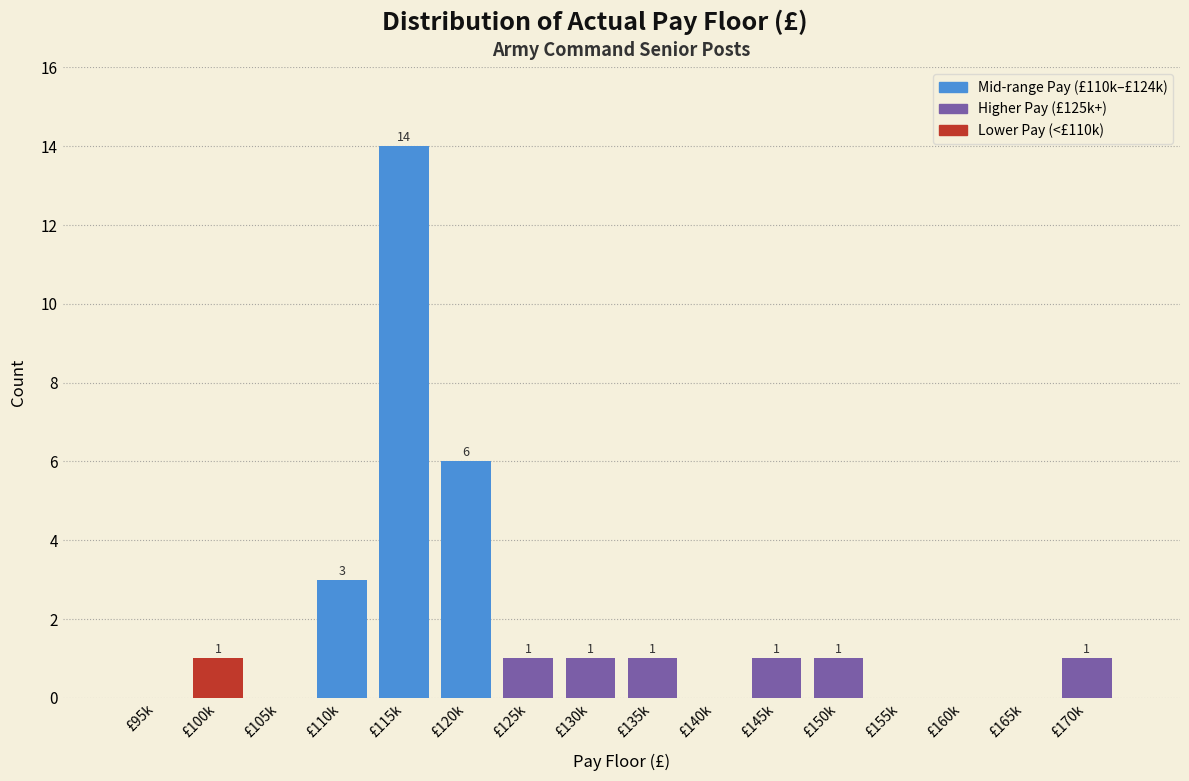

Reading left to right, transcribe all the data shown in this chart.

£95k=0	£100k=1	£105k=0	£110k=3	£115k=14	£120k=6	£125k=1	£130k=1	£135k=1	£140k=0	£145k=1	£150k=1	£155k=0	£160k=0	£165k=0	£170k=1